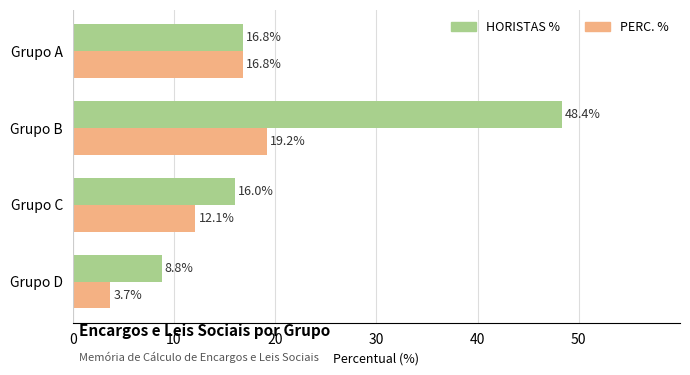

List the labels in order of HORISTAS % value, largest first.

Grupo B, Grupo A, Grupo C, Grupo D